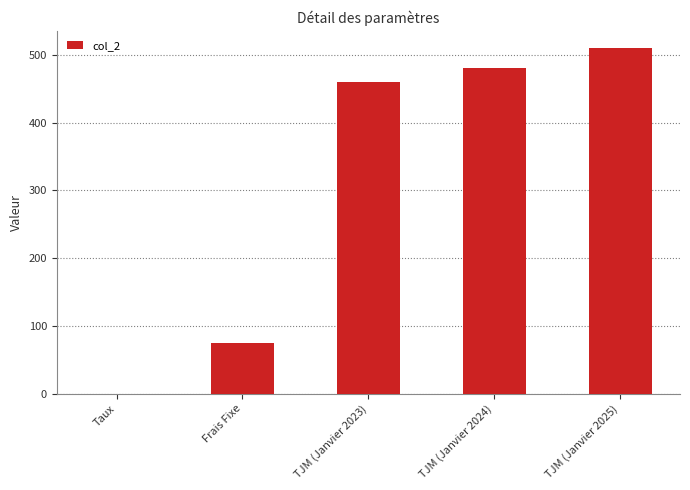

Approximately how many times larger is the value at TJM (Janvier 2025) compared to TJM (Janvier 2024)?

1.1